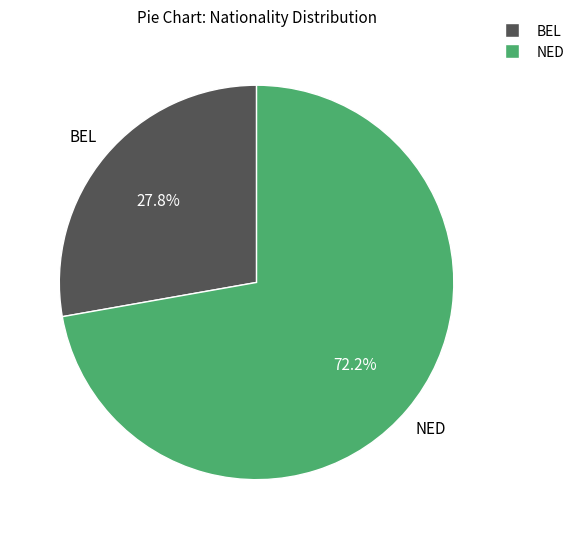

How many slices are in this pie chart?

2